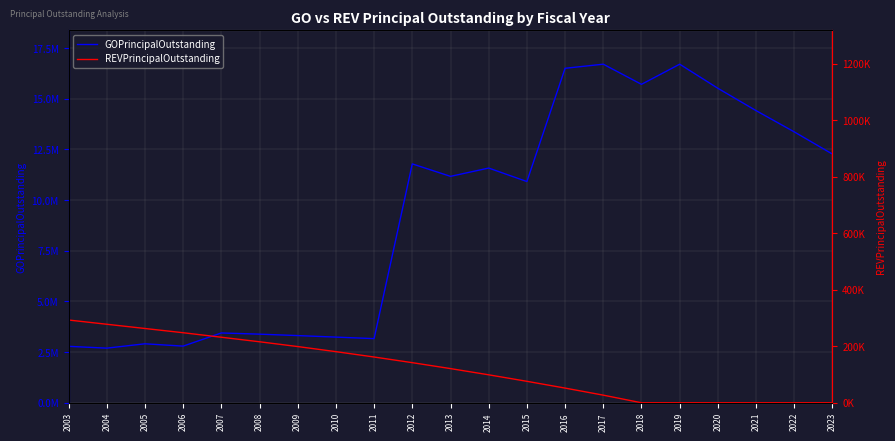

What is the highest value of the GOPrincipalOutstanding series?

16704000